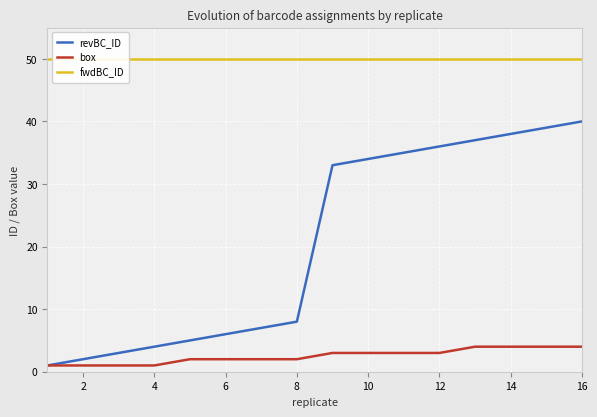

The value of revBC_ID at 6 is 3. True or false?

False